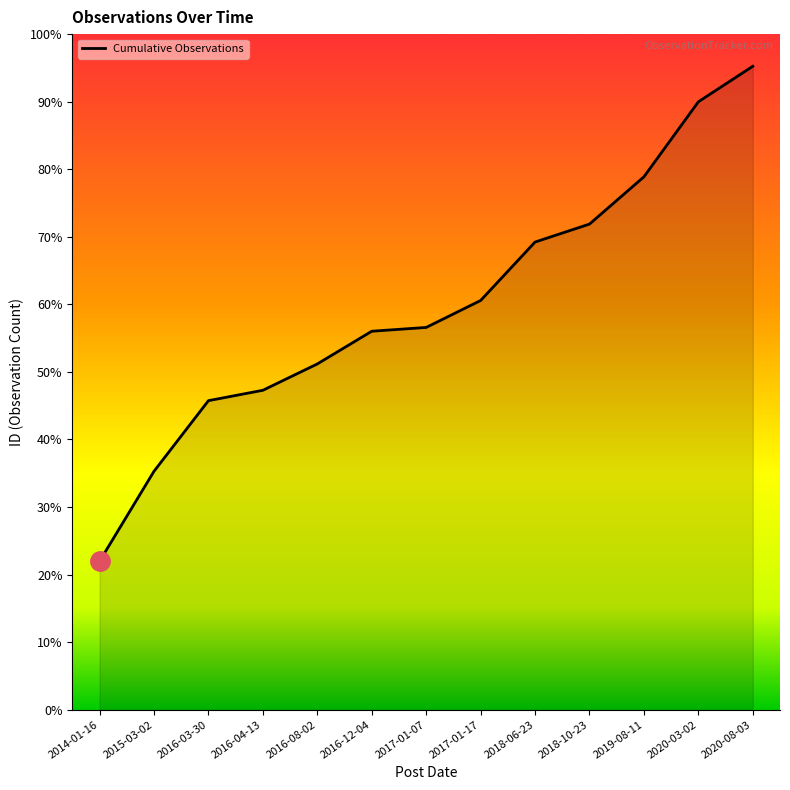

True or false: the data has more than 2 interior local peaks.

False